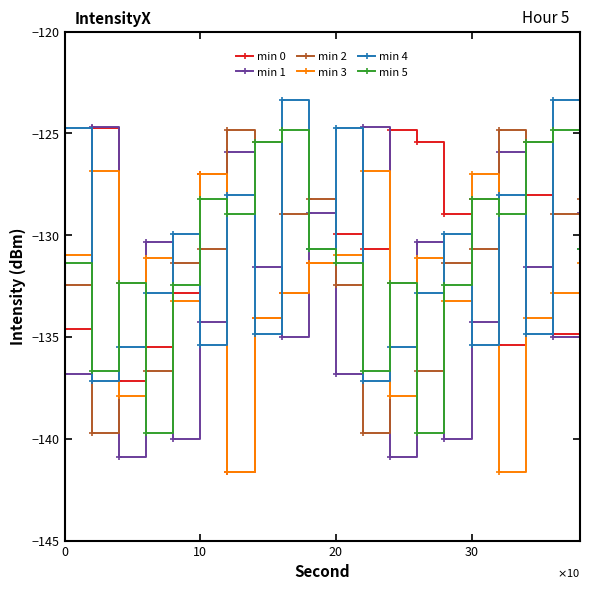

In min 2, how many points are higher than both neighbors (excluding endpoints)?

5